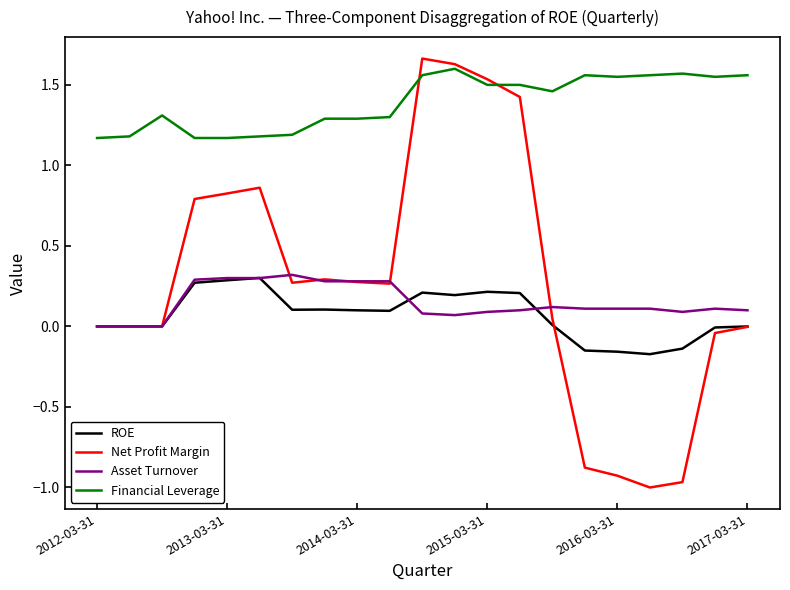

True or false: Asset Turnover and Financial Leverage cross at least once.

False